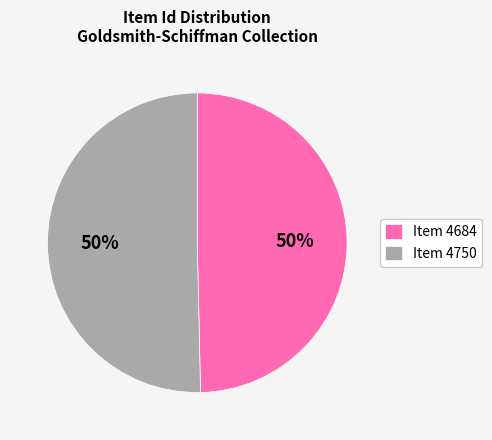

What percentage is the Item 4750 slice, to the nearest percent?

50%